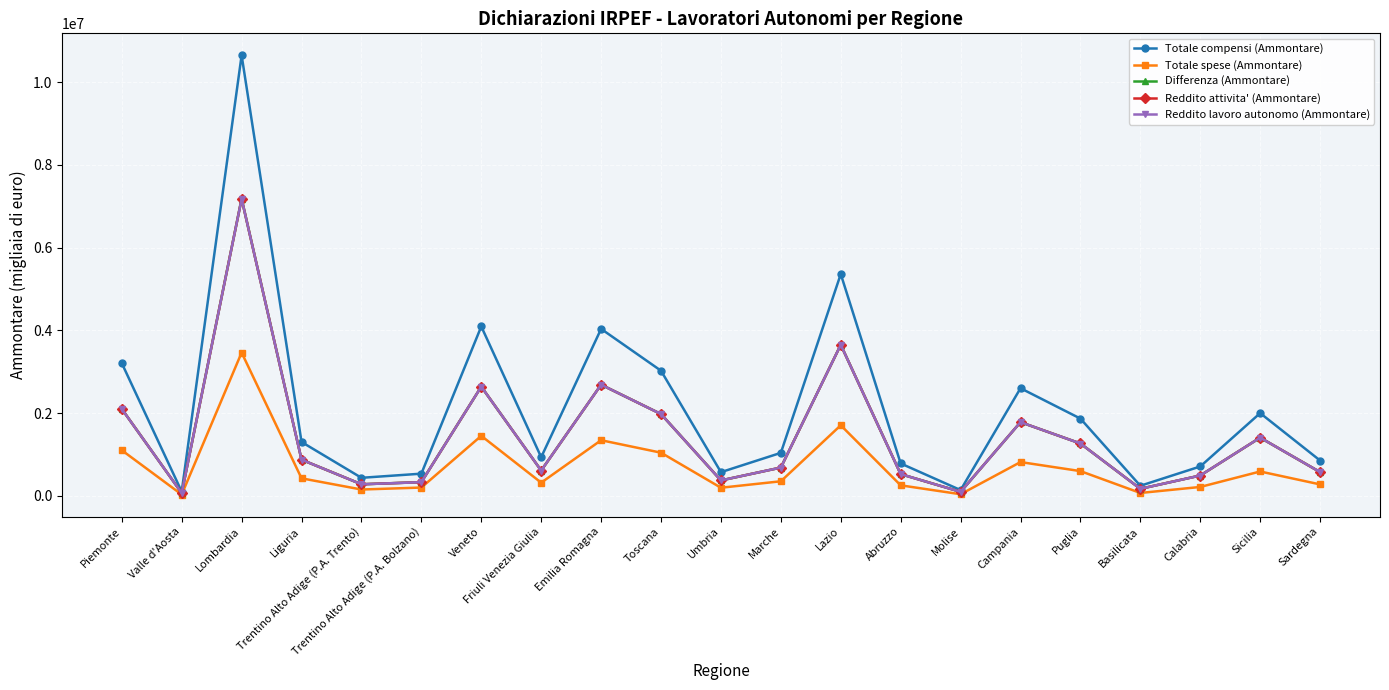

True or false: Reddito attivita' (Ammontare) has a value of 3653296 at Lazio.

True